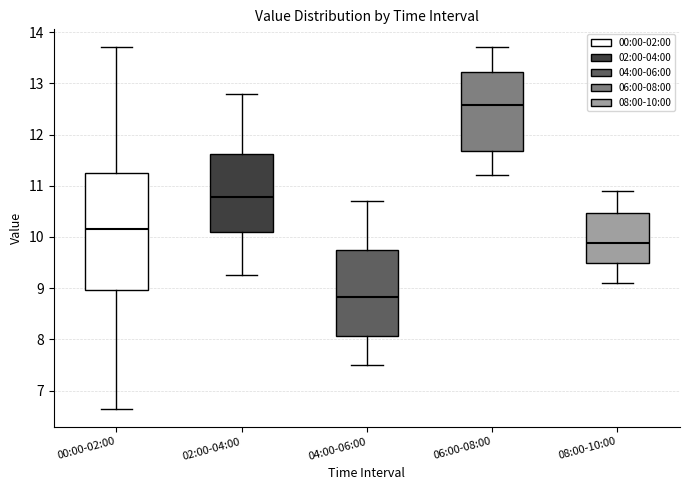

Reading left to right, read every box against the y-axis: the position of its median line, the range the box covers, and the ends of its whiskers. The values are not printed on the chart, so give them approximately, as read against the axis.

00:00-02:00: median 10.2, box 9.0 to 11.2, whiskers 6.7 to 13.7
02:00-04:00: median 10.8, box 10.1 to 11.6, whiskers 9.3 to 12.8
04:00-06:00: median 8.8, box 8.1 to 9.7, whiskers 7.5 to 10.7
06:00-08:00: median 12.6, box 11.7 to 13.2, whiskers 11.2 to 13.7
08:00-10:00: median 9.9, box 9.5 to 10.5, whiskers 9.1 to 10.9